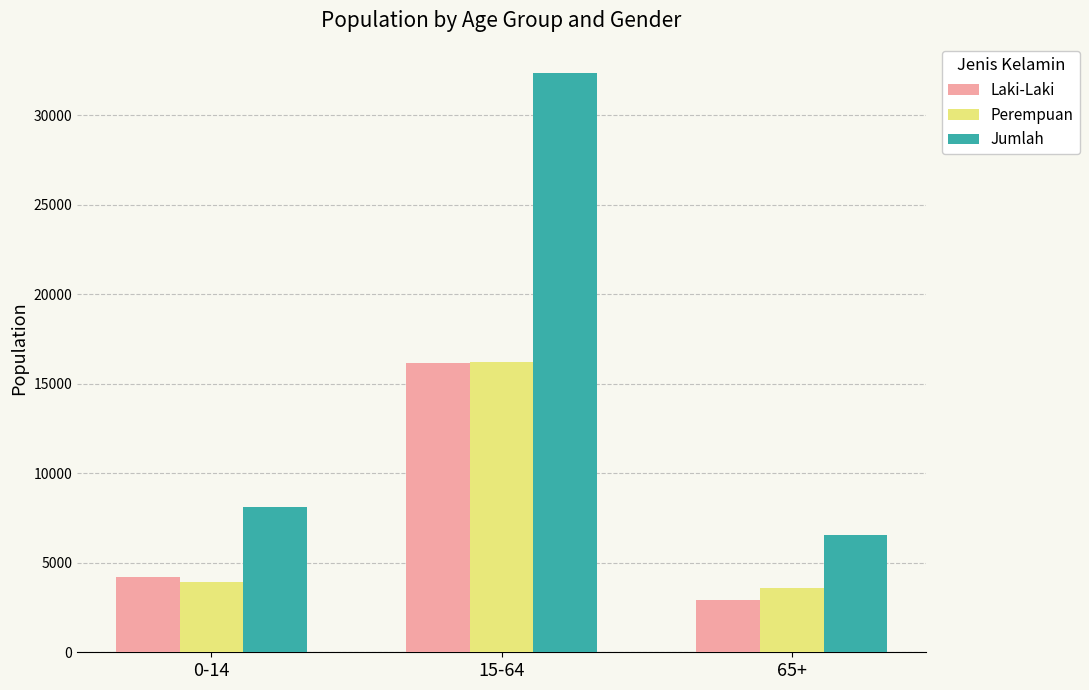

What is the difference between the Laki-Laki values at 0-14 and 65+?

1238